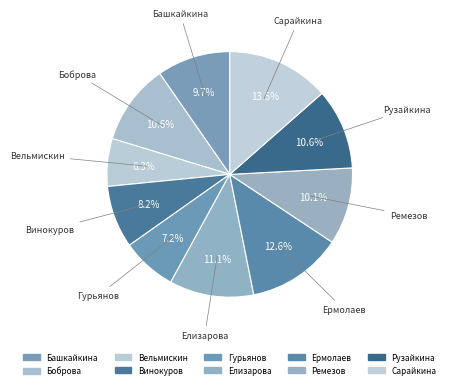

To the nearest percent, what portion does Ермолаев represent?

13%